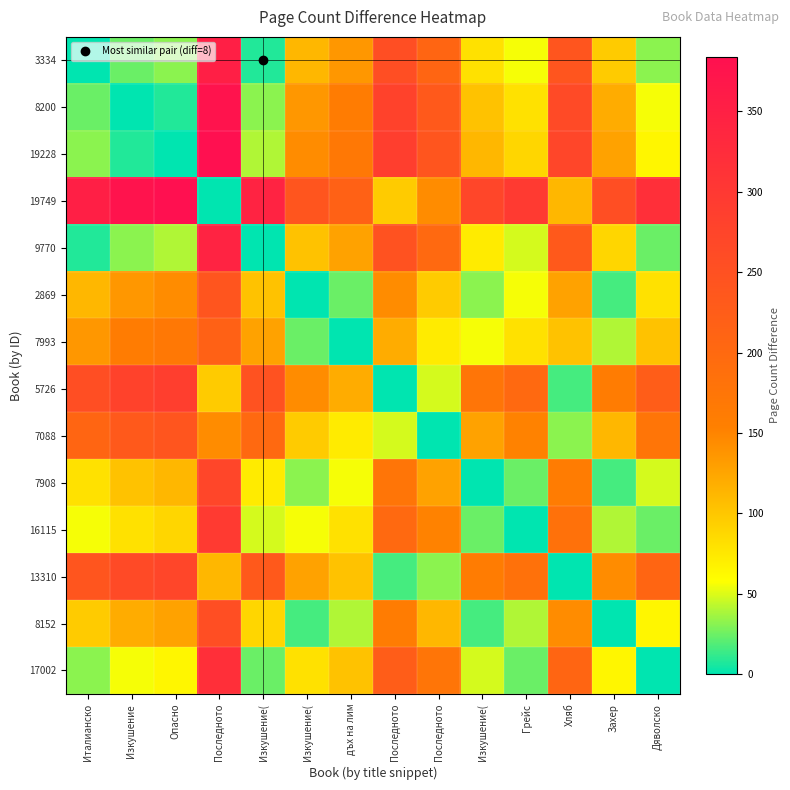

What is the spread (max minus min) of values at Дяволско?

320